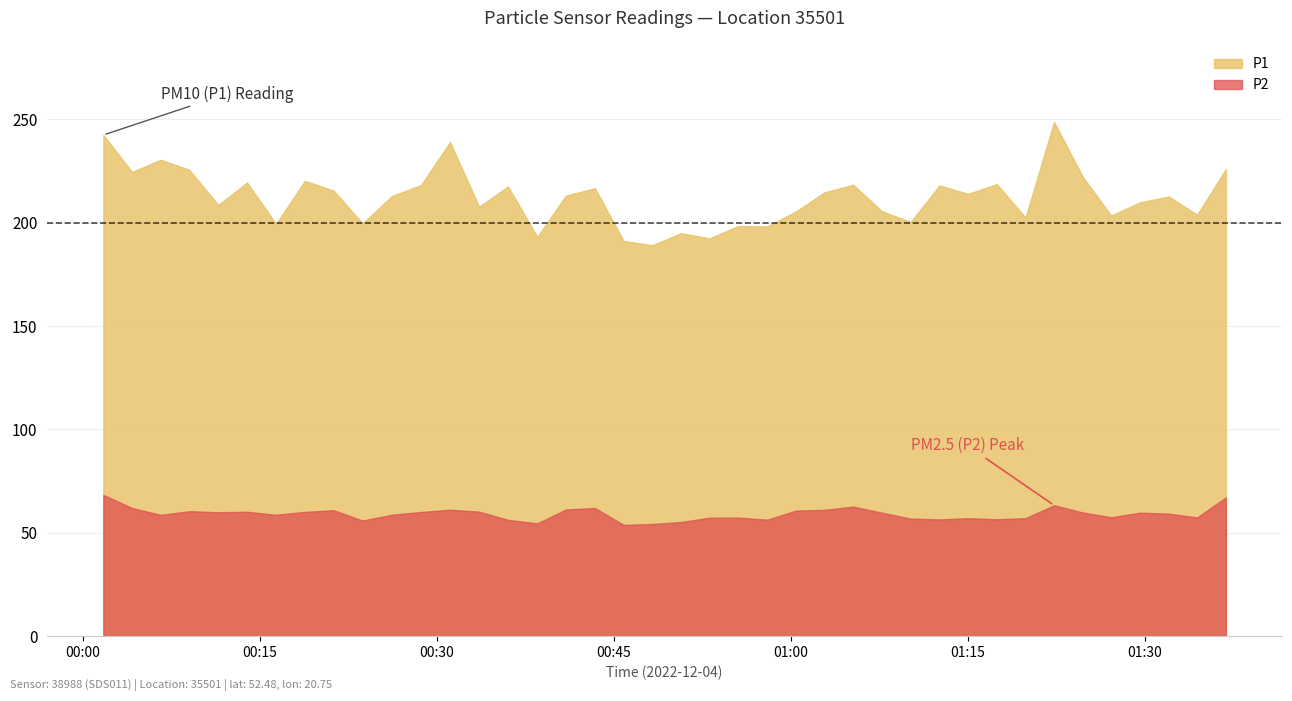

What is the average value of the P1 series?

212.3